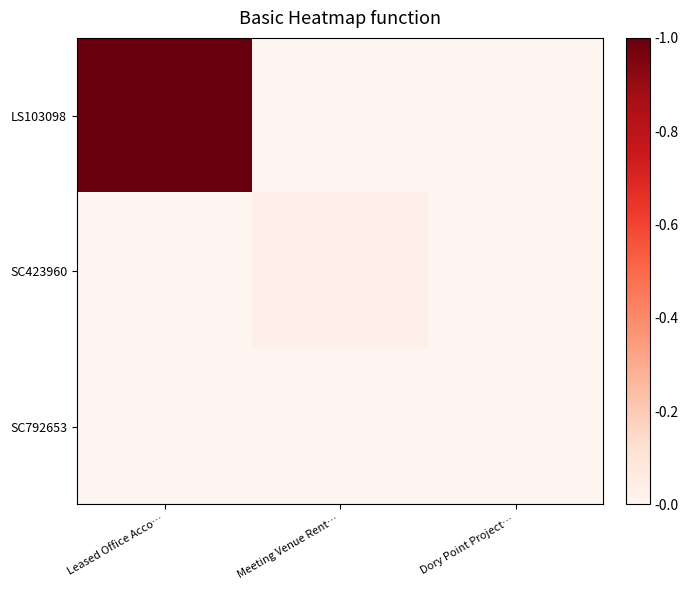

List the series in order of their peak value, highest first.

LS103098, SC423960, SC792653